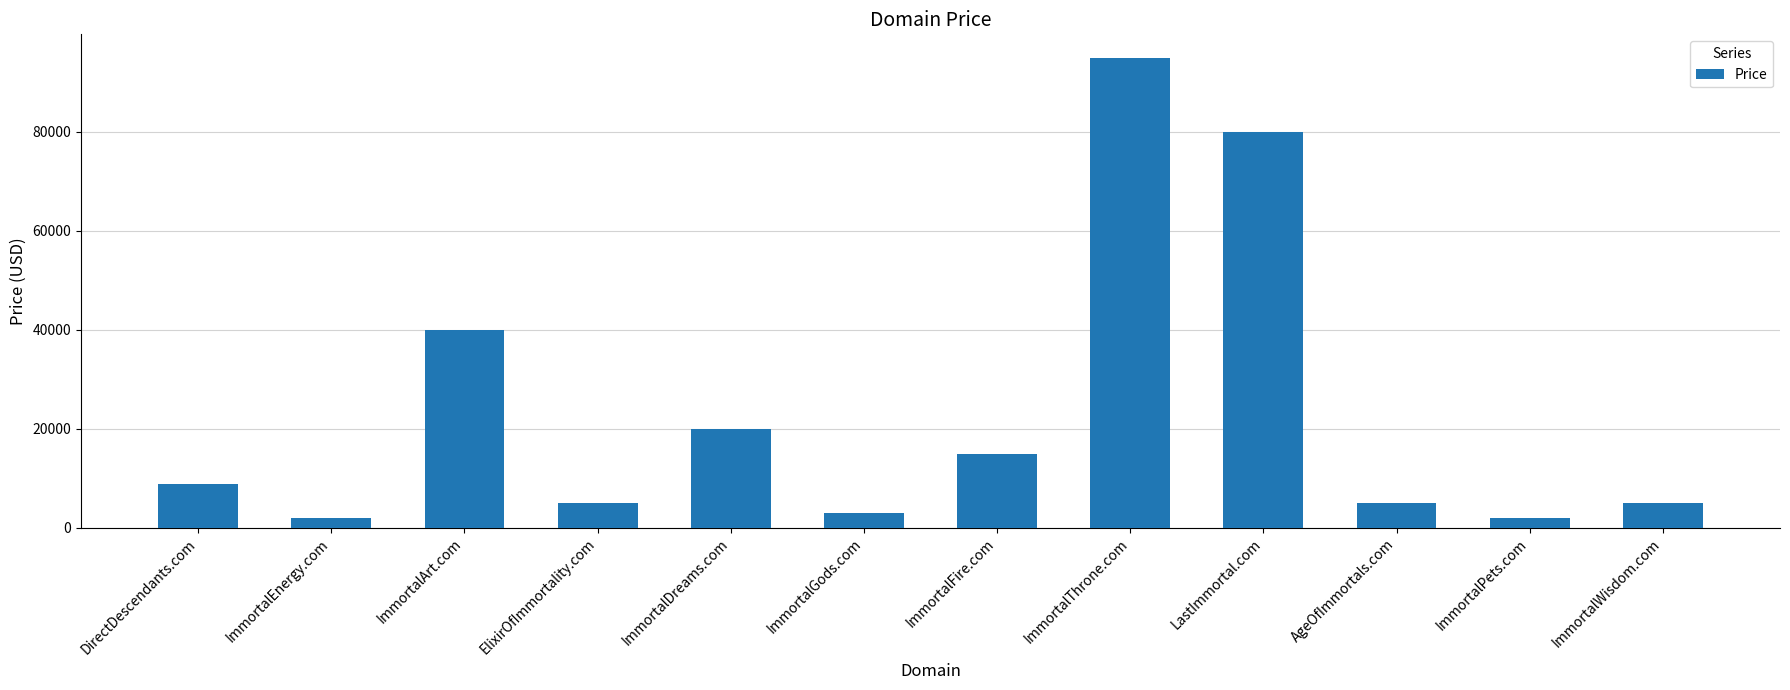

The value at ImmortalDreams.com is 26999. True or false?

False